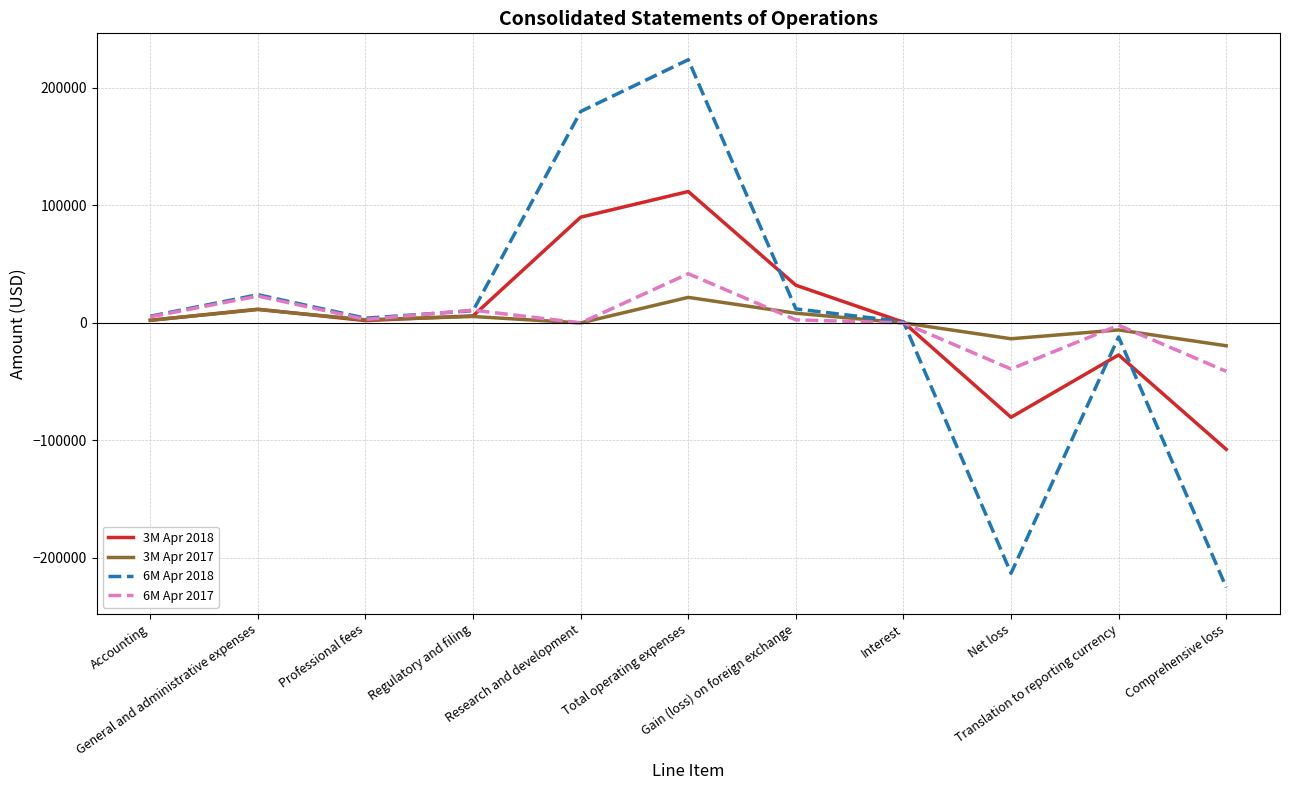

Which series has the widest spread of values?

6M Apr 2018